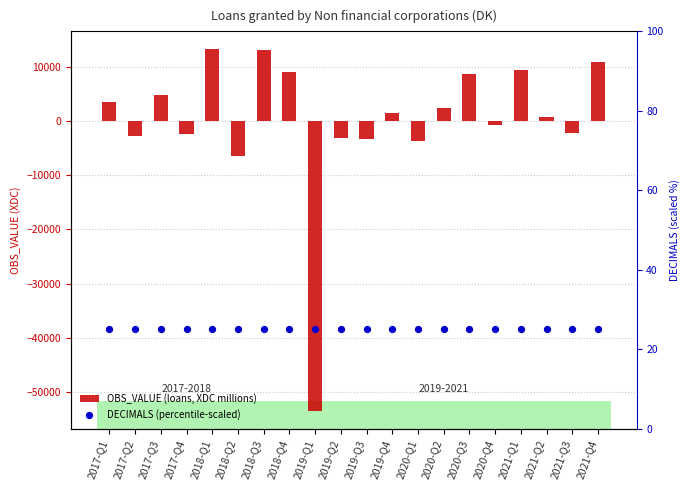

What is the total value across all series at 2017-Q1?

3611